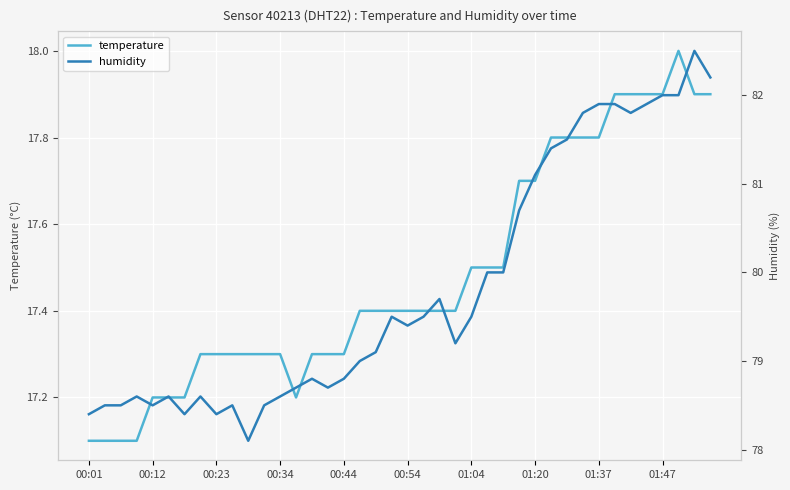

What is the lowest value of the temperature series?

17.1